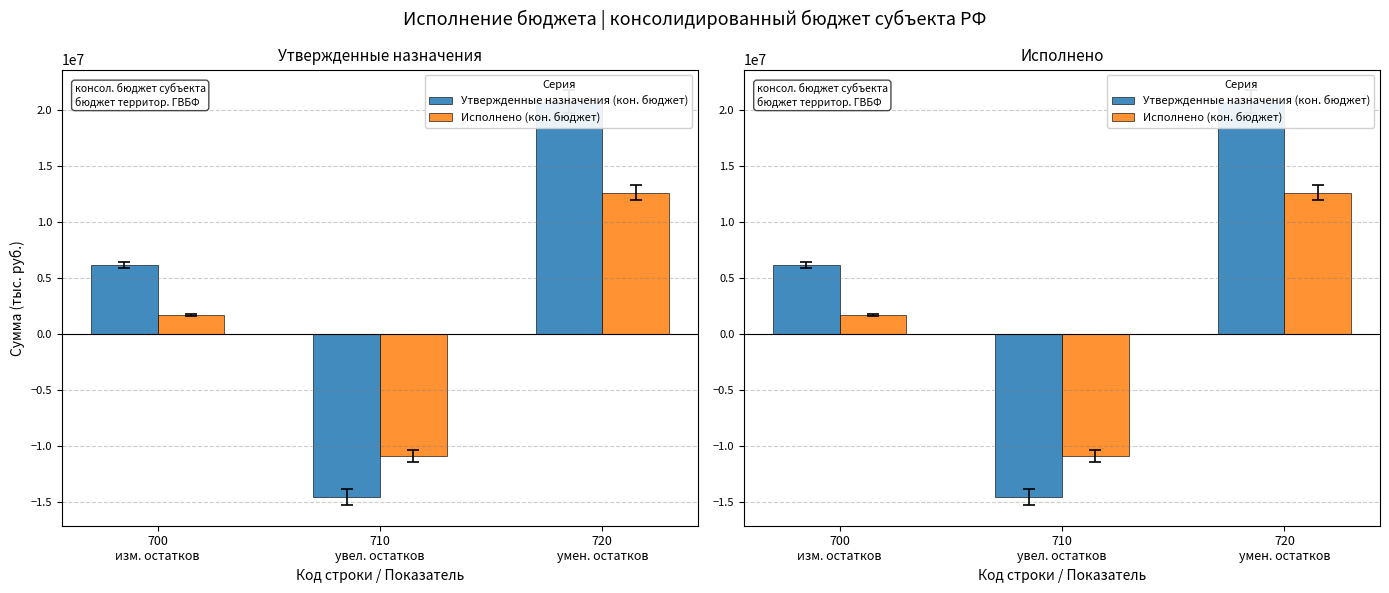

What are all the series names shown in the legend?

Утвержденные назначения (кон. бюджет), Исполнено (кон. бюджет)